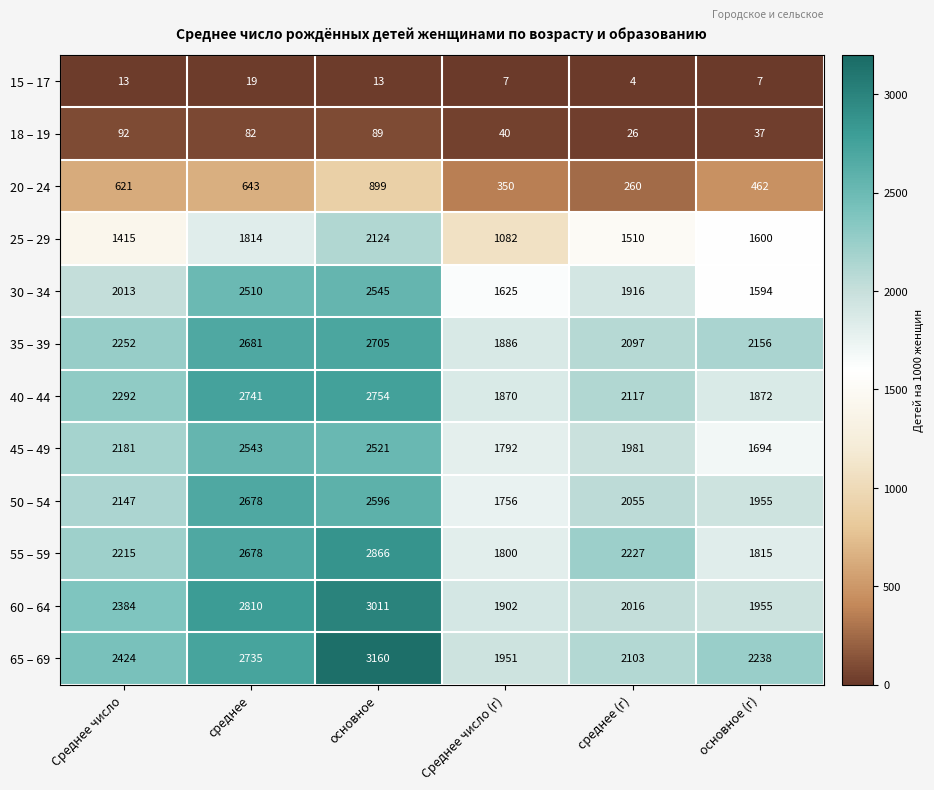

What is the spread (max minus min) of values at основное?

3147